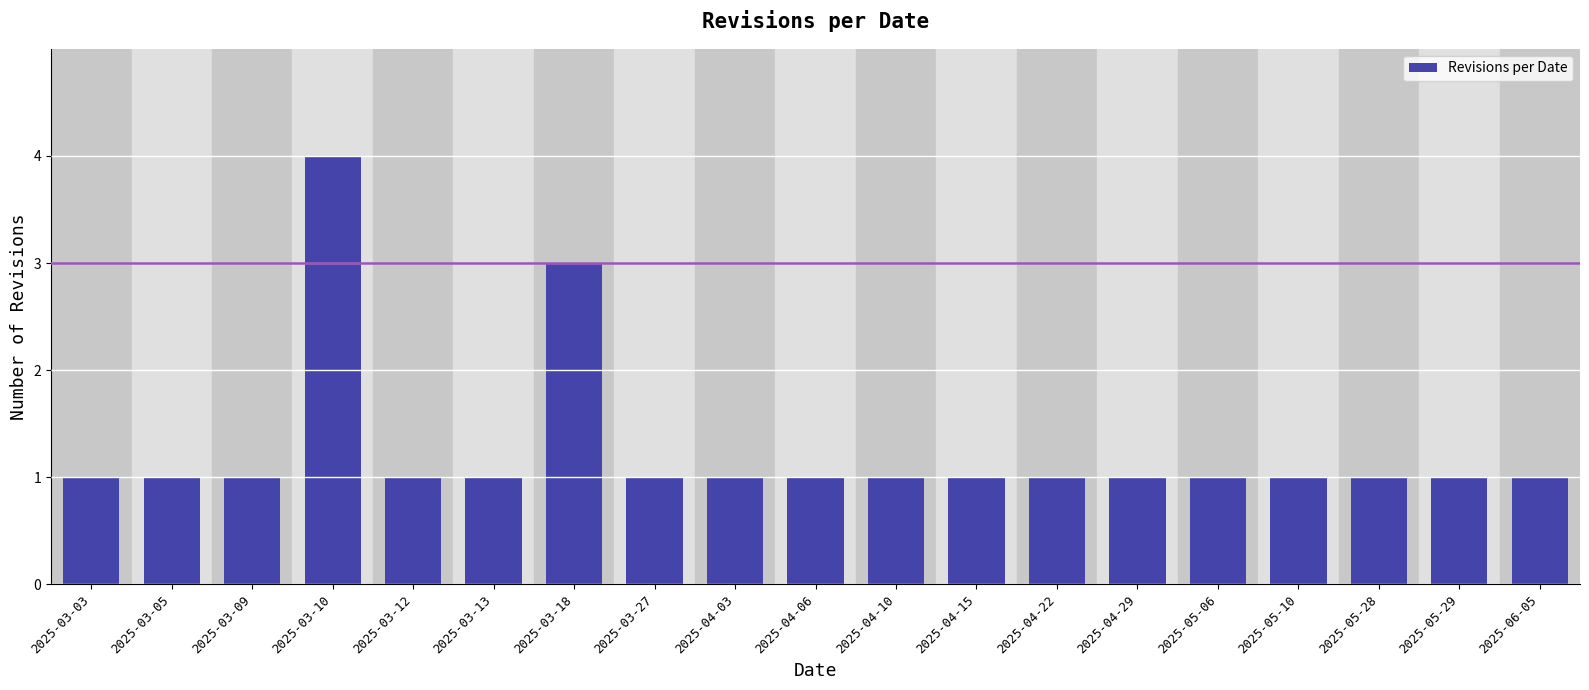

Which has a higher value, 2025-03-10 or 2025-04-10?

2025-03-10